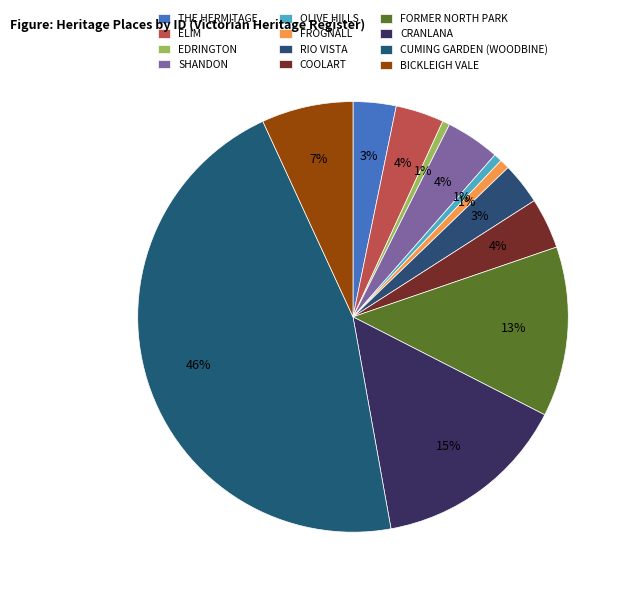

To the nearest percent, what portion does SHANDON represent?

4%